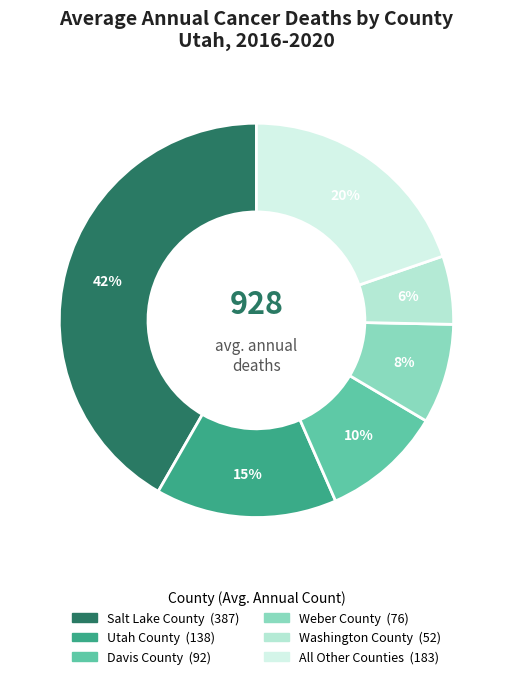

How many slices are in this pie chart?

6